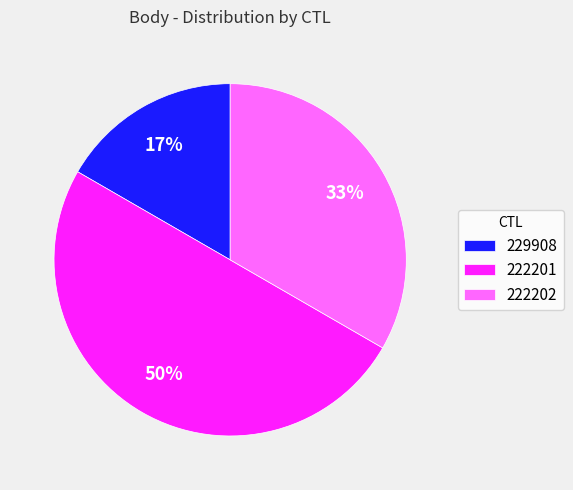

Rank the categories by value from lowest to highest.

229908, 222202, 222201